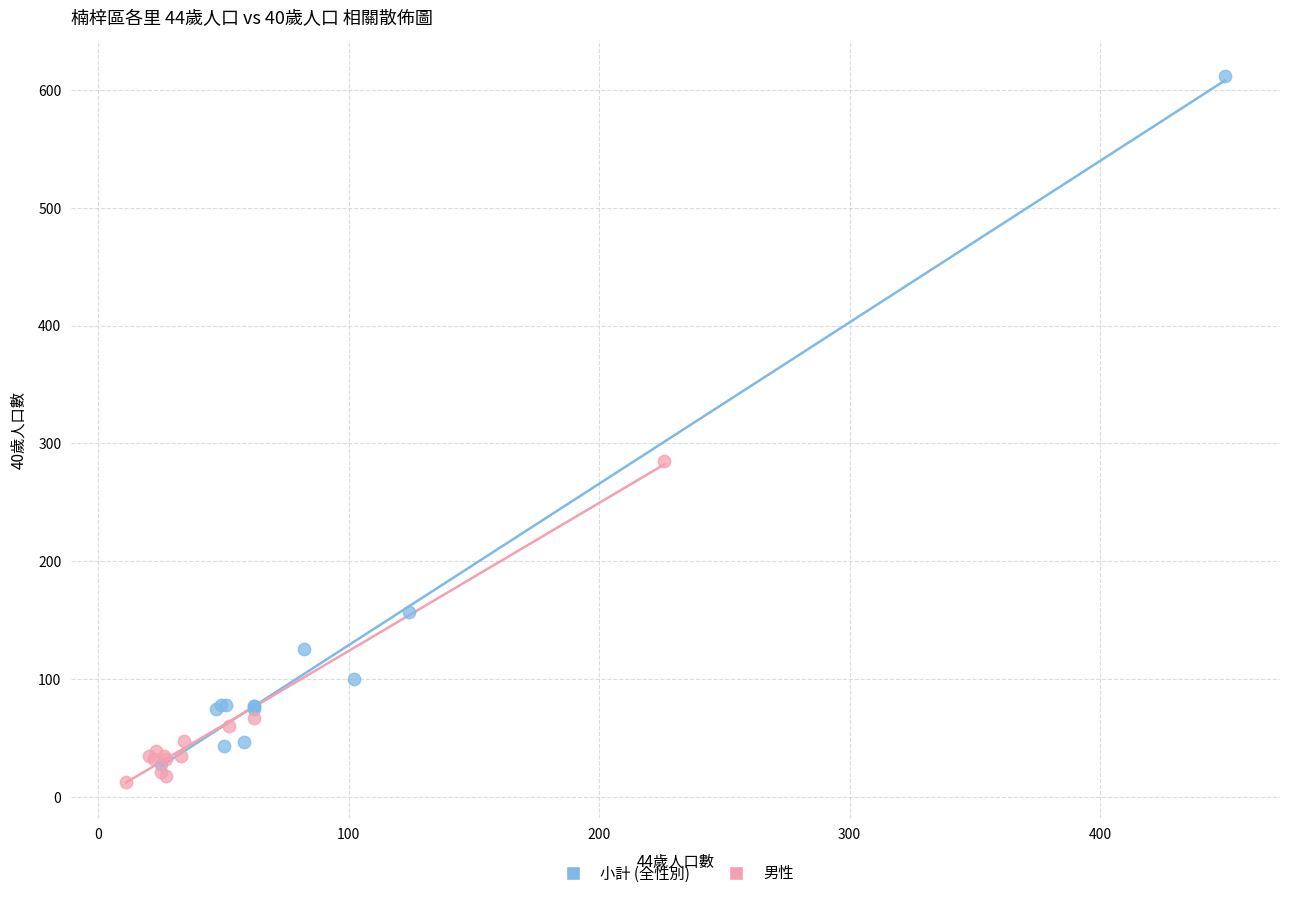

Which series has the largest Y range (max minus min)?

小計 (全性別)